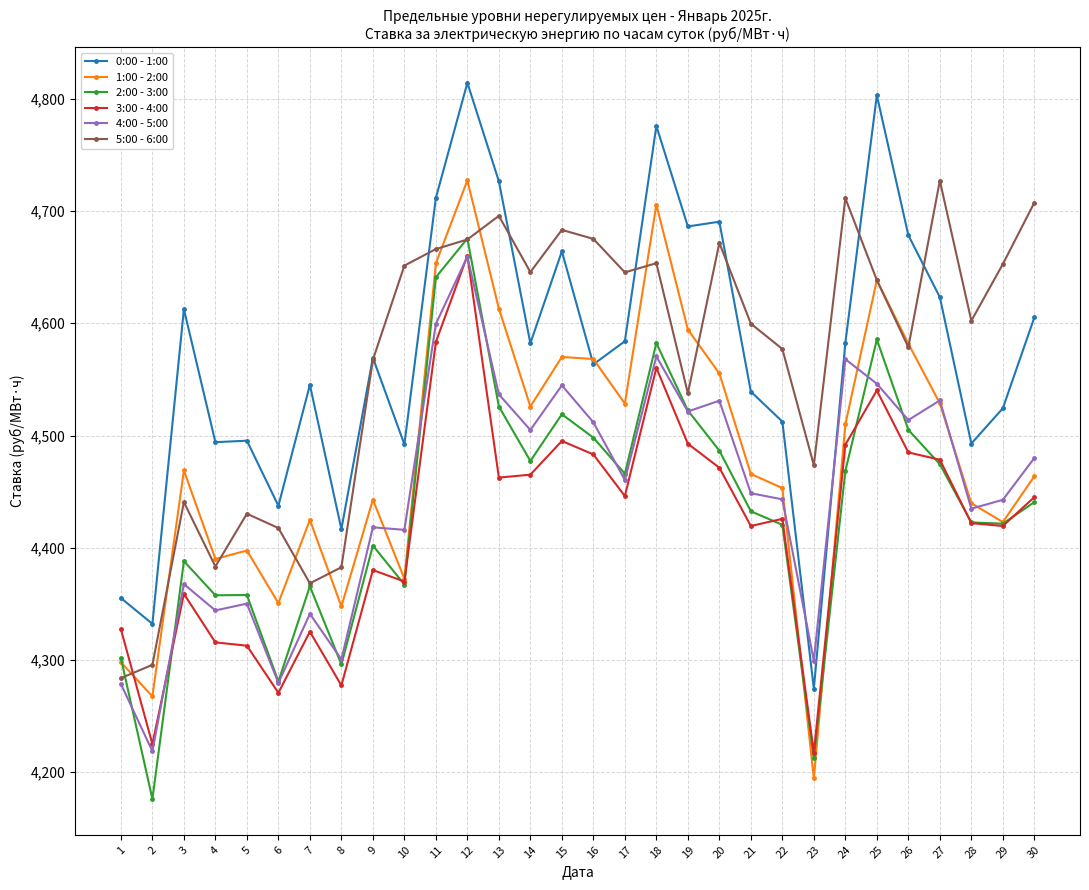

What is the total value across all series at 21?

26905.2